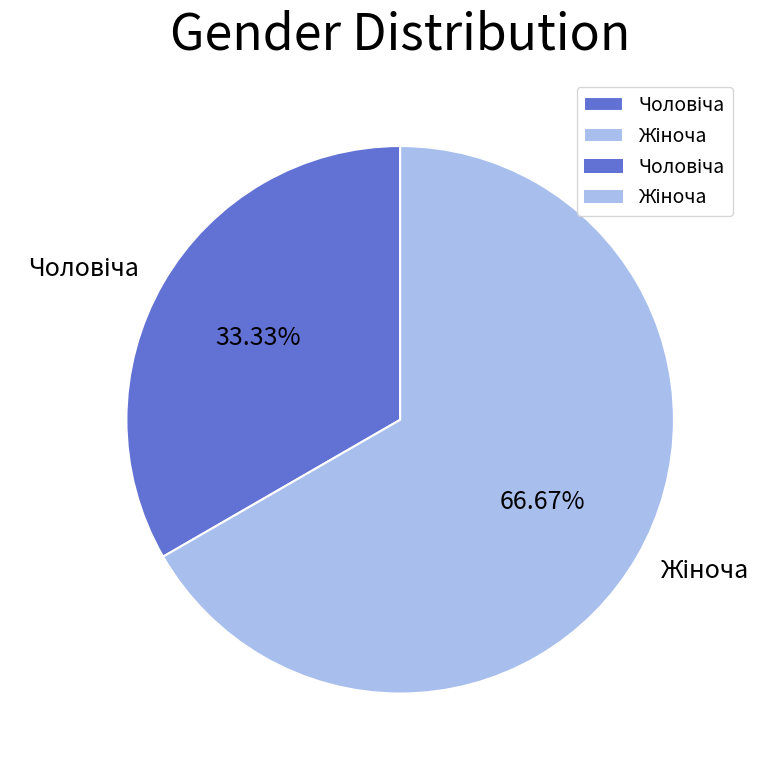

Is there any slice that represents more than half of the pie?

Yes